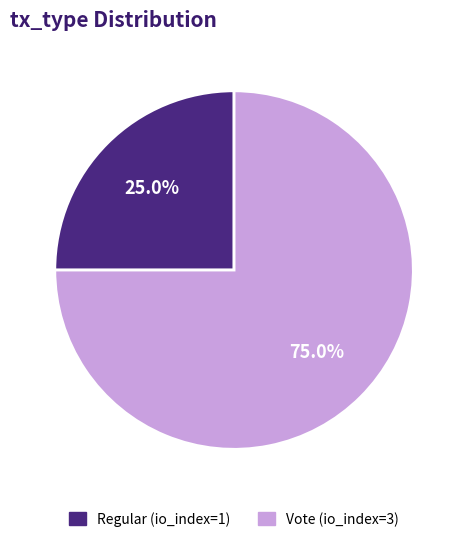

Does any single category account for the majority?

Yes